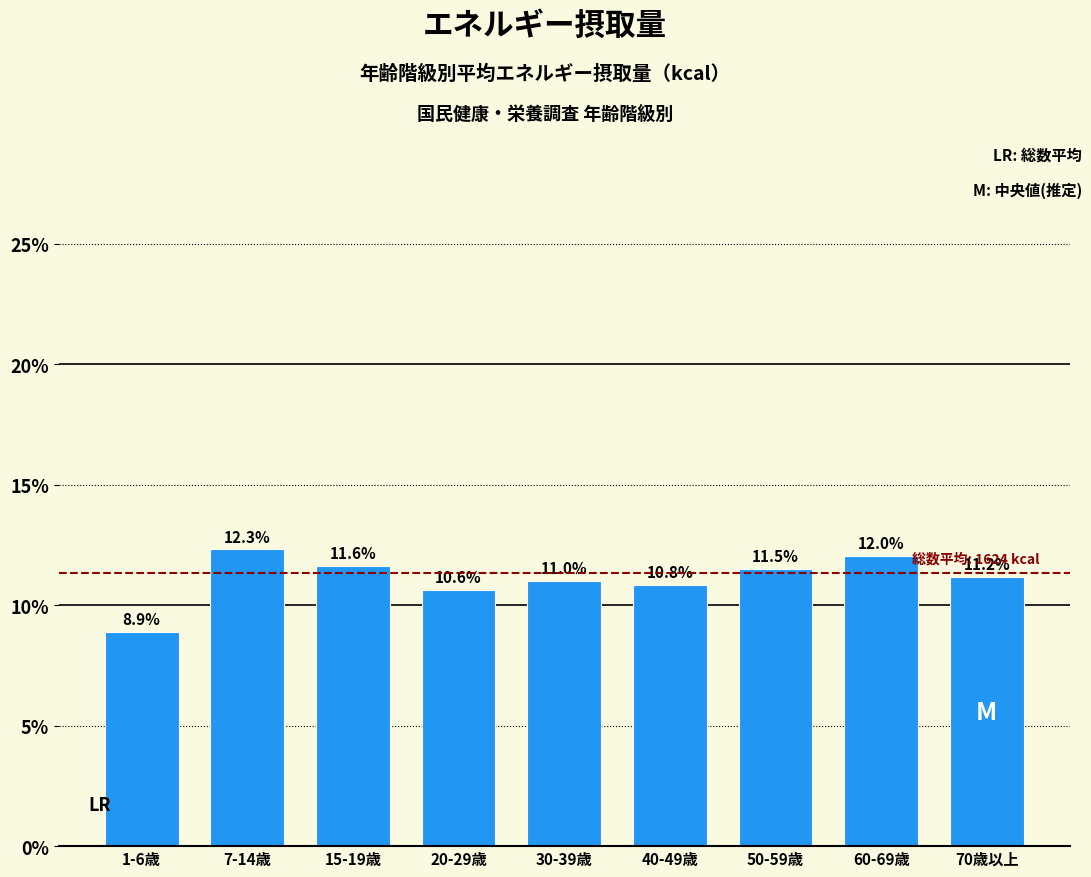

Reading right to left, list all the values displayed in this chart.

70歳以上=11.2	60-69歳=12.0	50-59歳=11.5	40-49歳=10.8	30-39歳=11.0	20-29歳=10.6	15-19歳=11.6	7-14歳=12.3	1-6歳=8.9